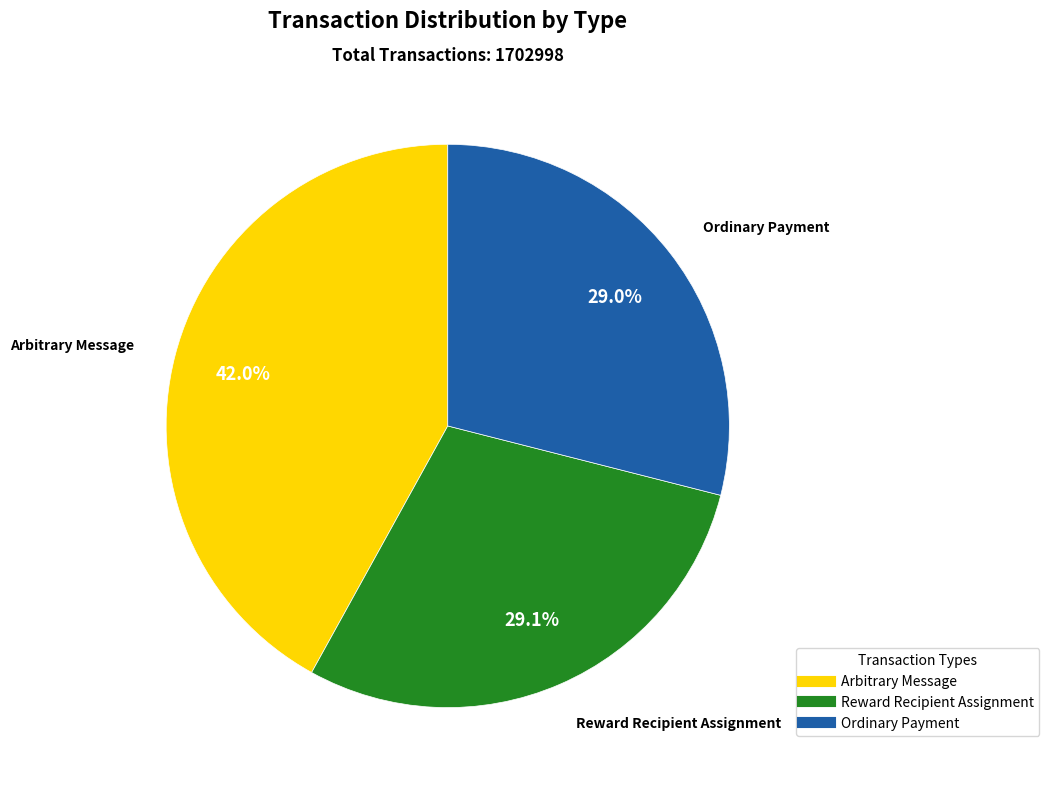

The Reward Recipient Assignment slice represents 17% of the pie. True or false?

False